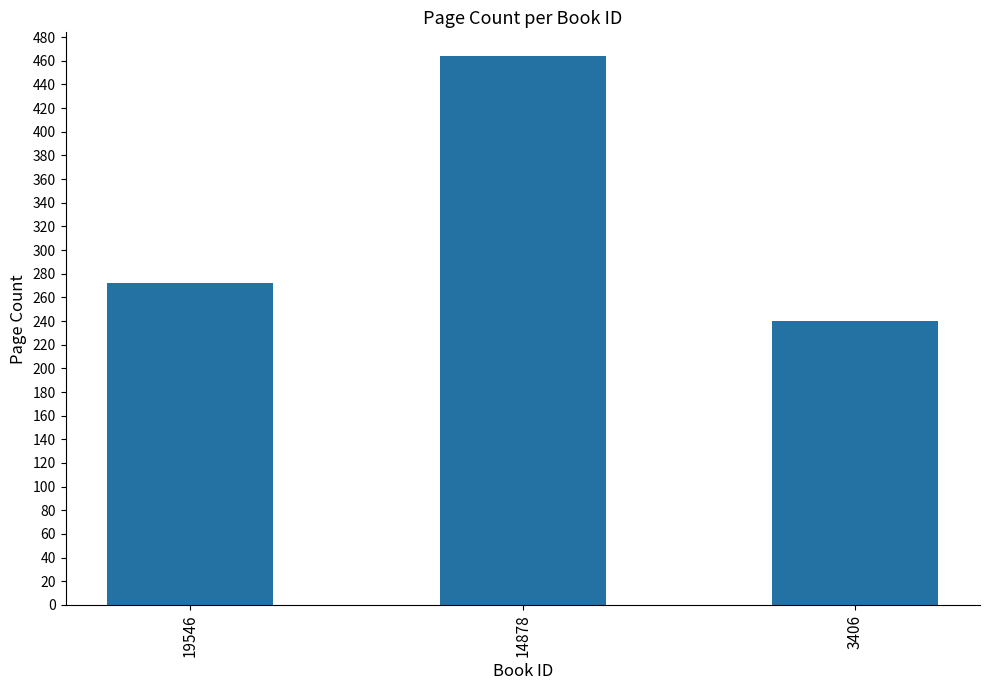

What is the change in value from 19546 to 3406?

-32